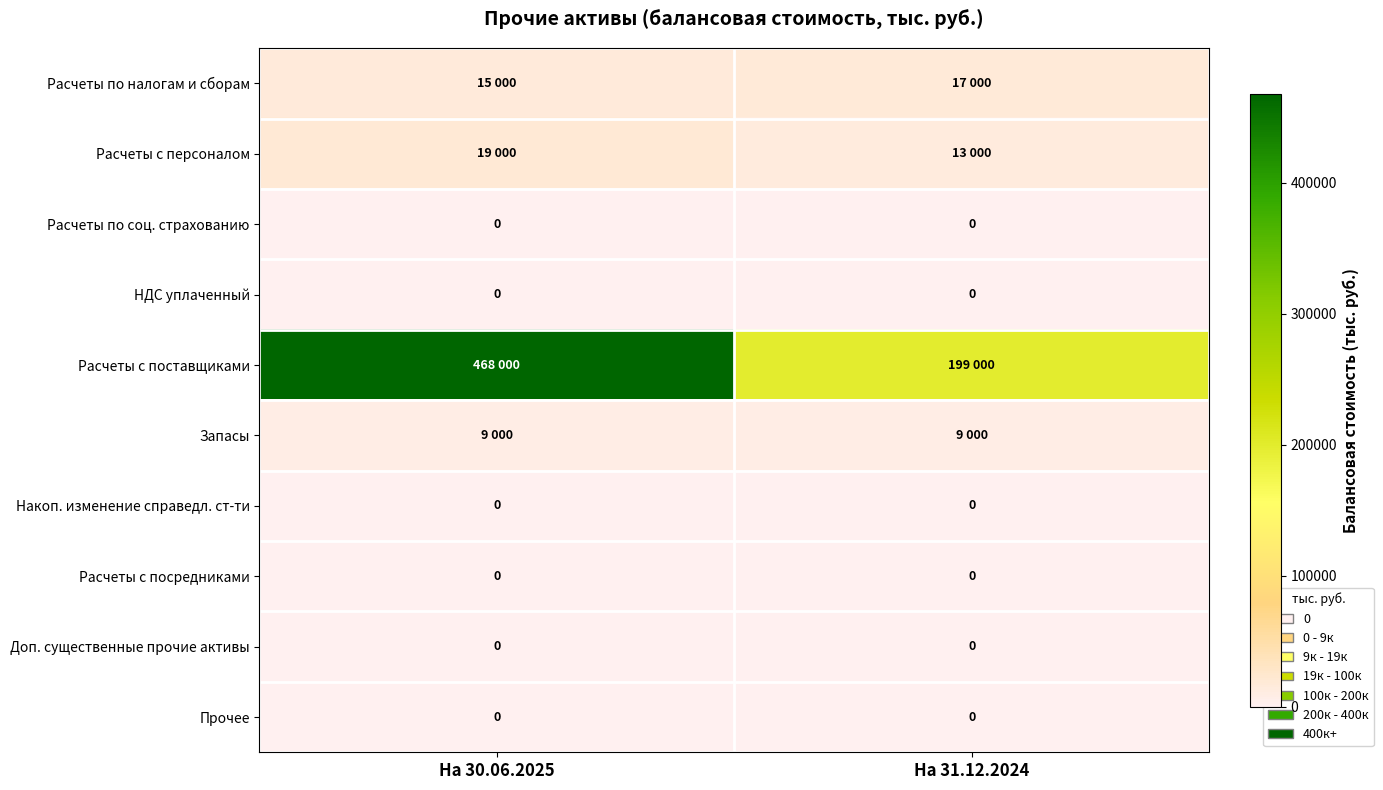

The value of Расчеты с посредниками at На 31.12.2024 is 0. True or false?

True